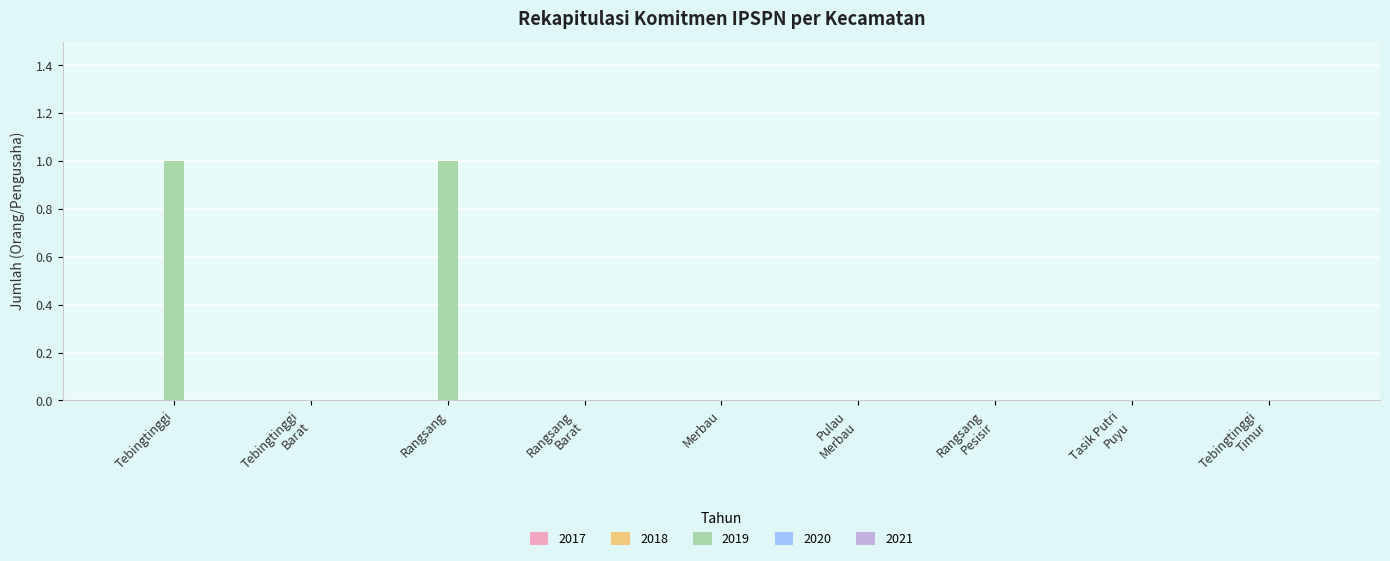

True or false: the data shows 1 at Tebingtinggi.

True